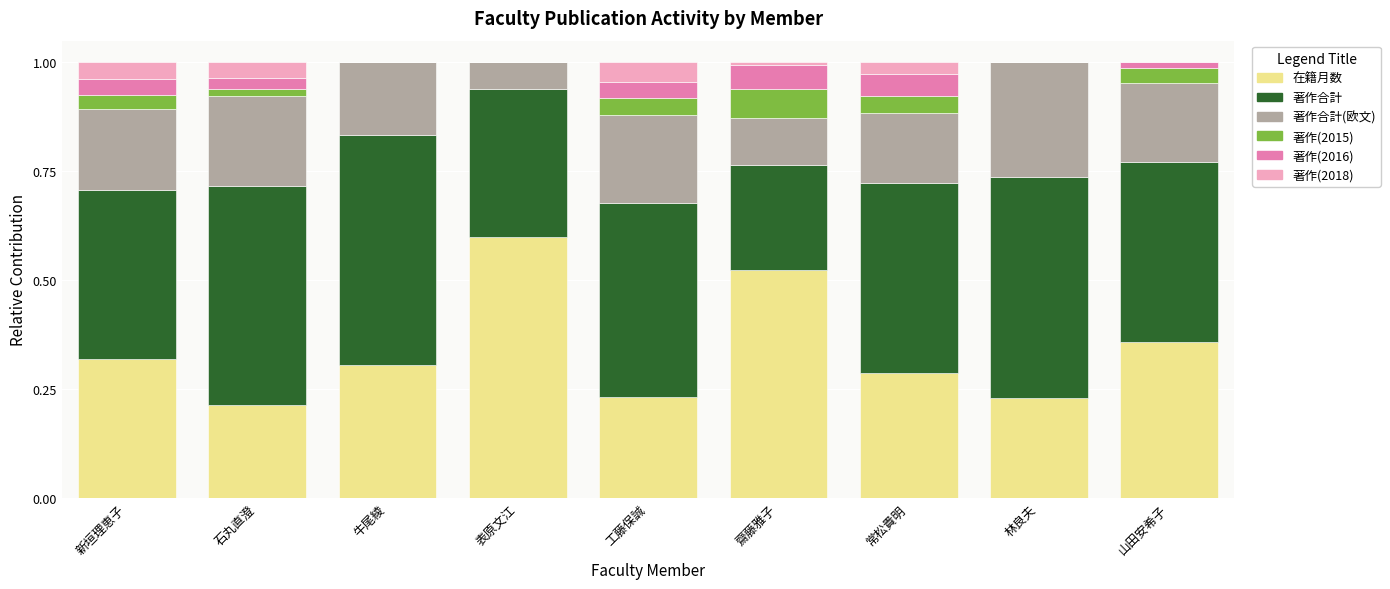

What is the highest value of the 在籍月数 series?

0.6